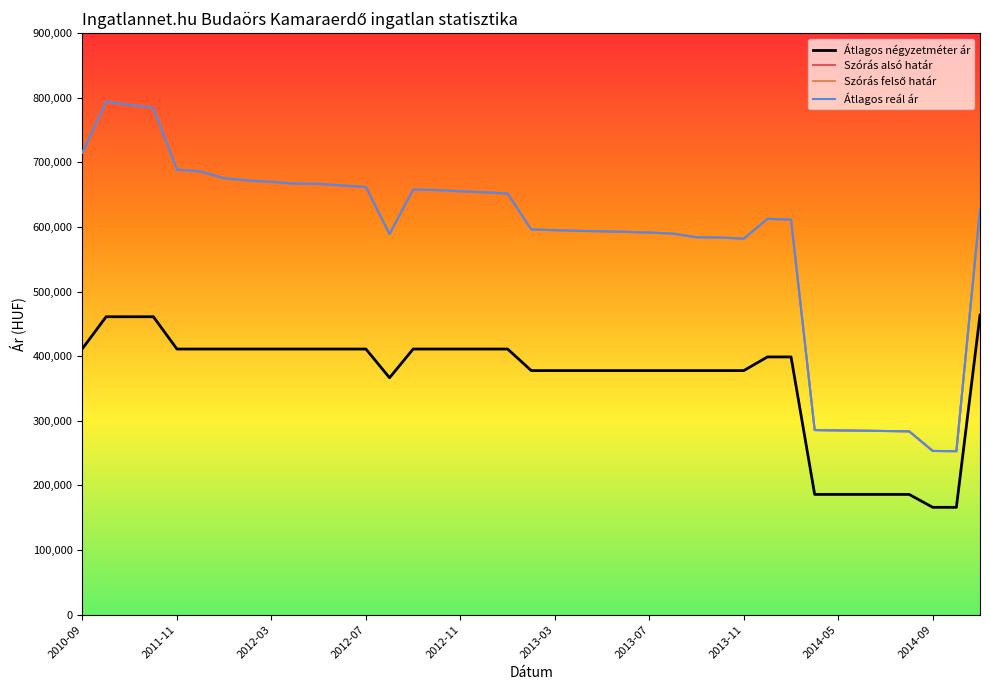

True or false: Szórás felső határ and Átlagos reál ár intersect in this chart.

False